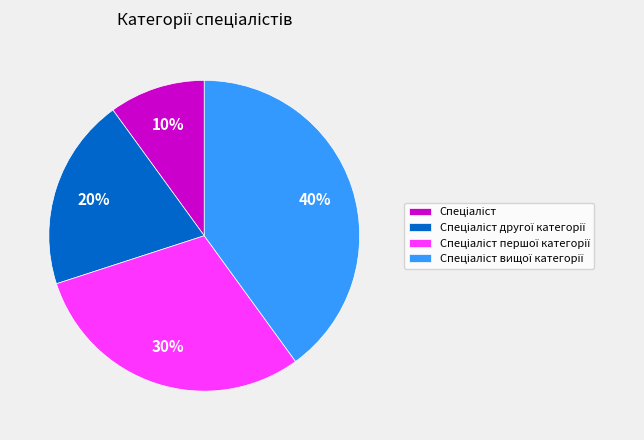

To the nearest percent, what is the average slice percentage?

25%